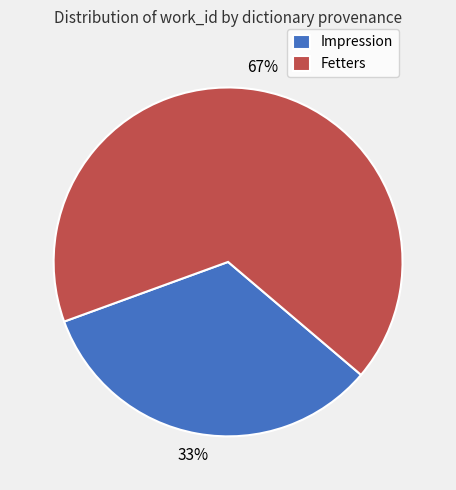

How many slices are in this pie chart?

2